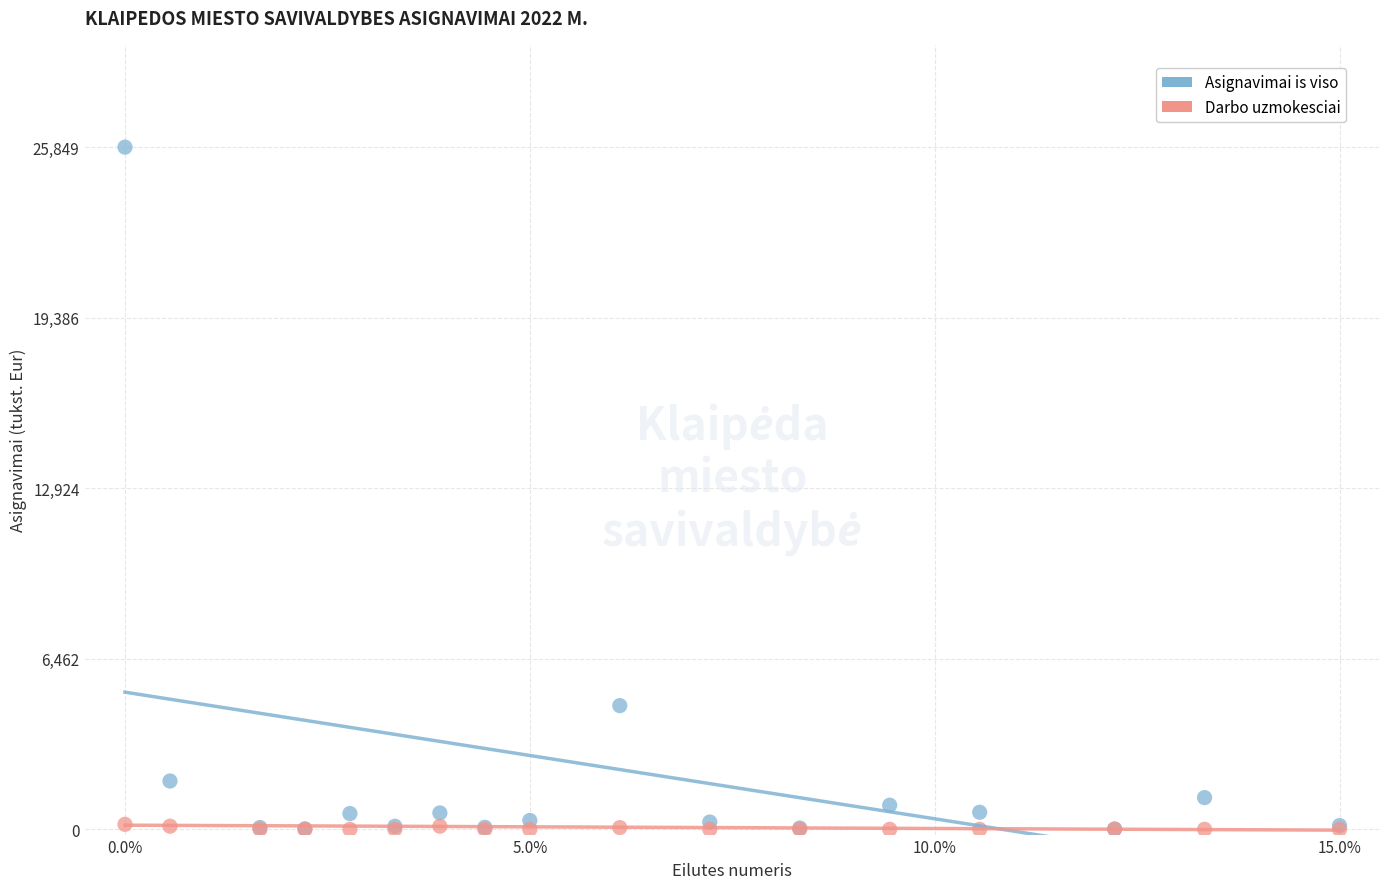

Which series contains the highest Y value?

Asignavimai is viso